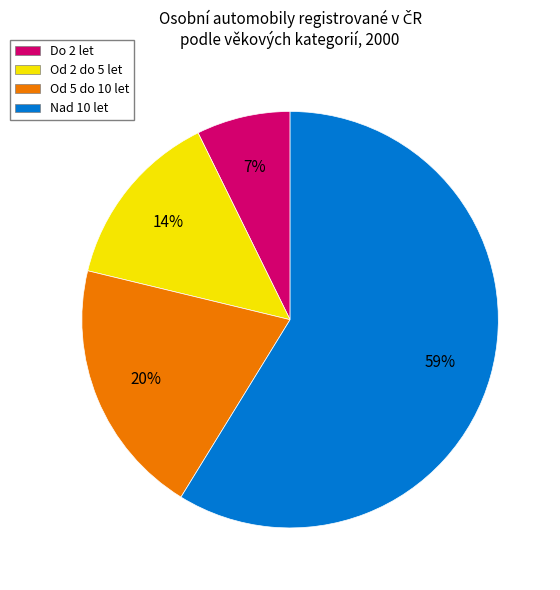

True or false: Nad 10 let accounts for 59% of the total.

True